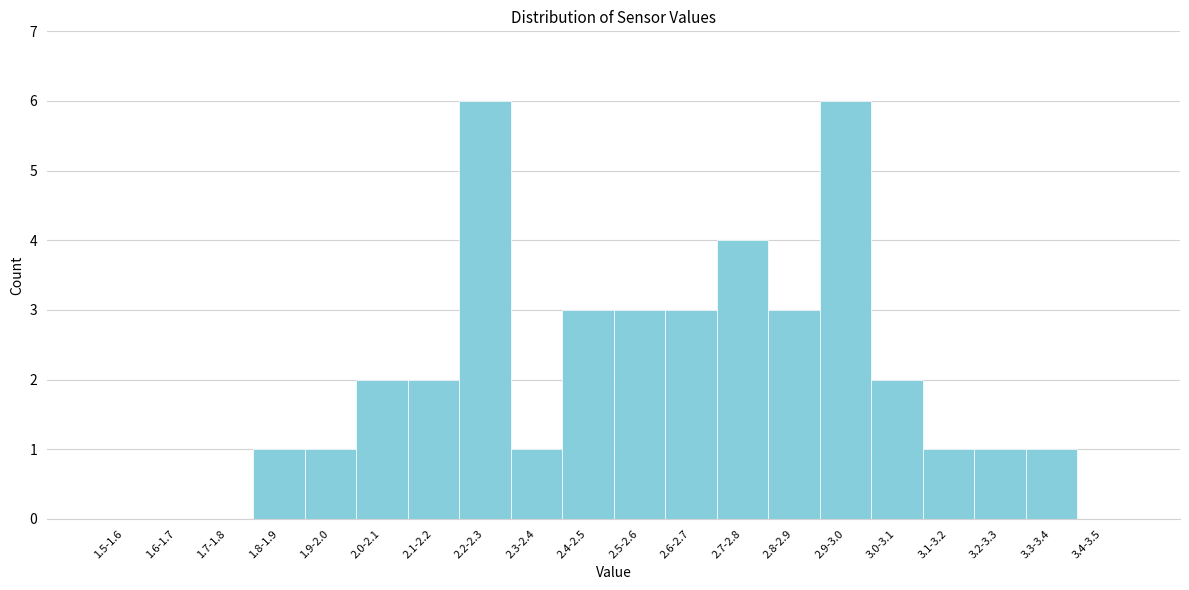

Reading left to right, transcribe all the data shown in this chart.

1.5-1.6=0	1.6-1.7=0	1.7-1.8=0	1.8-1.9=1	1.9-2.0=1	2.0-2.1=2	2.1-2.2=2	2.2-2.3=6	2.3-2.4=1	2.4-2.5=3	2.5-2.6=3	2.6-2.7=3	2.7-2.8=4	2.8-2.9=3	2.9-3.0=6	3.0-3.1=2	3.1-3.2=1	3.2-3.3=1	3.3-3.4=1	3.4-3.5=0